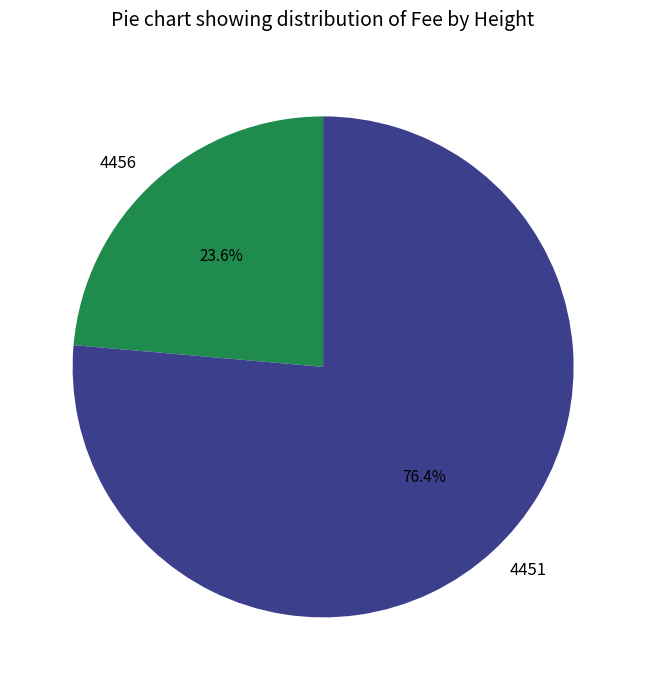

Count the number of slices in the pie.

2